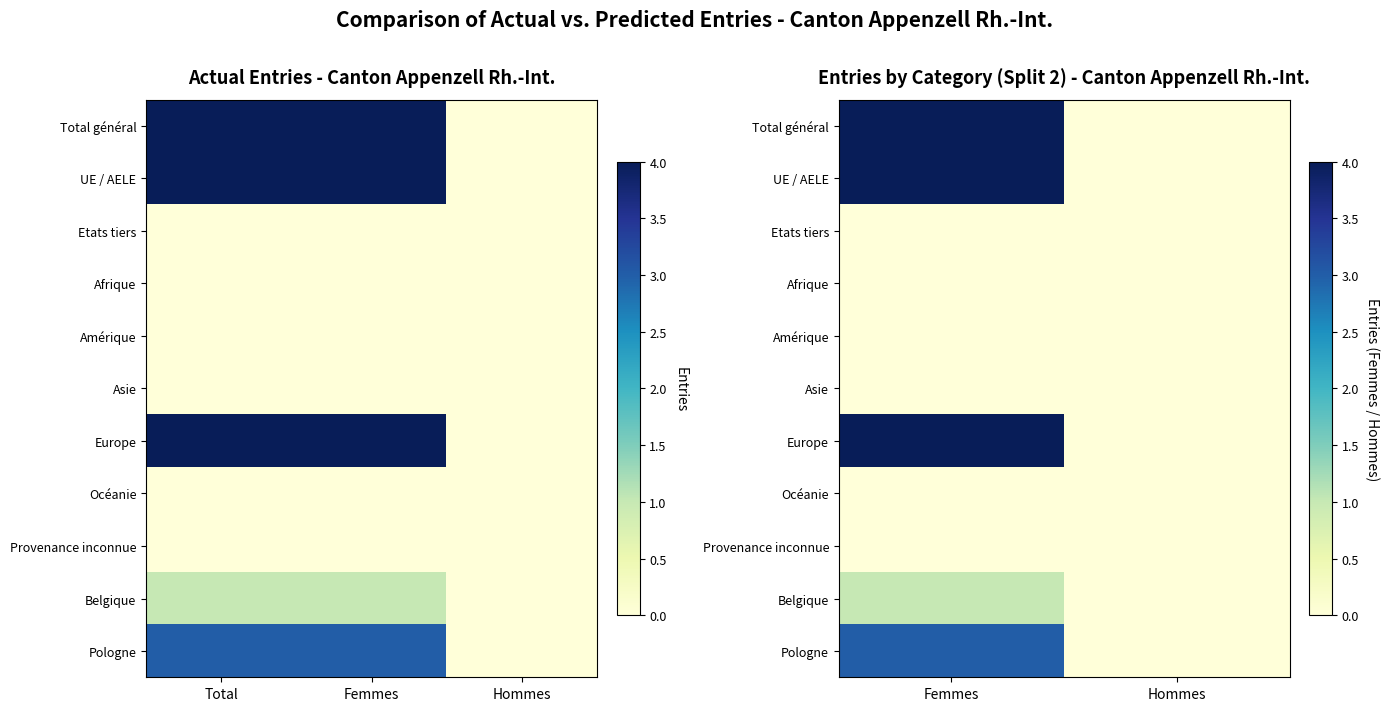

Which series has the largest range (max minus min)?

Total général